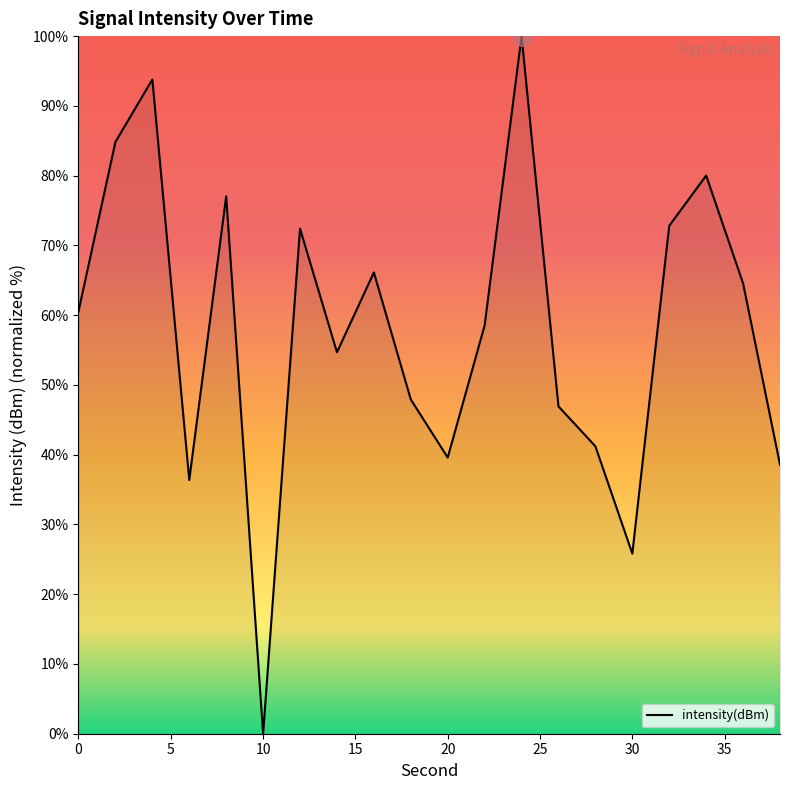

What is the sum of all values?

1161.7